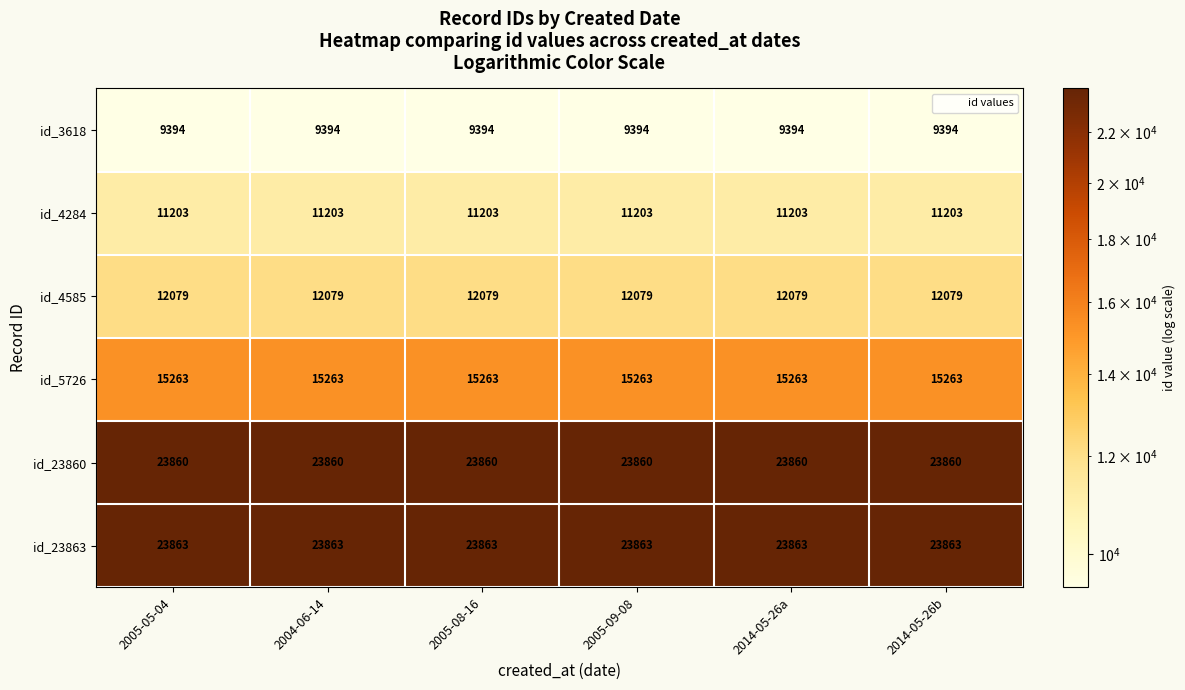

The value of id_5726 at 2004-06-14 is 4975. True or false?

False